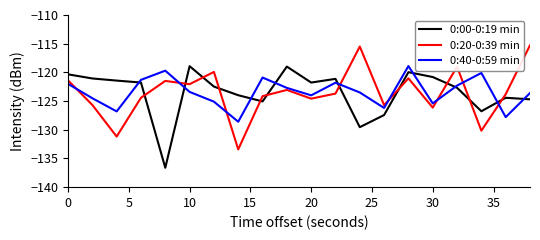

What is the lowest value of the 0:40-0:59 min series?

-128.6